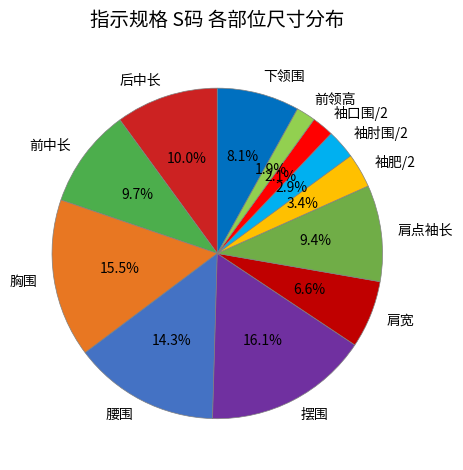

Which category has the biggest portion of the pie?

摆围